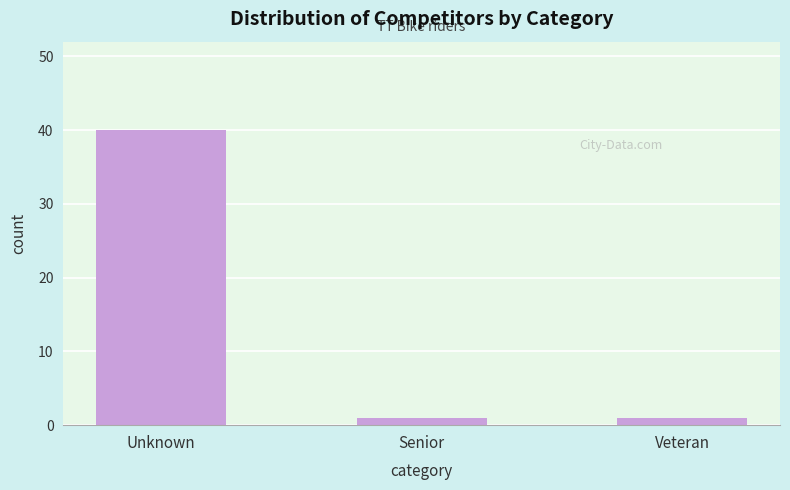

Reading left to right, extract all data points from this chart.

40	1	1